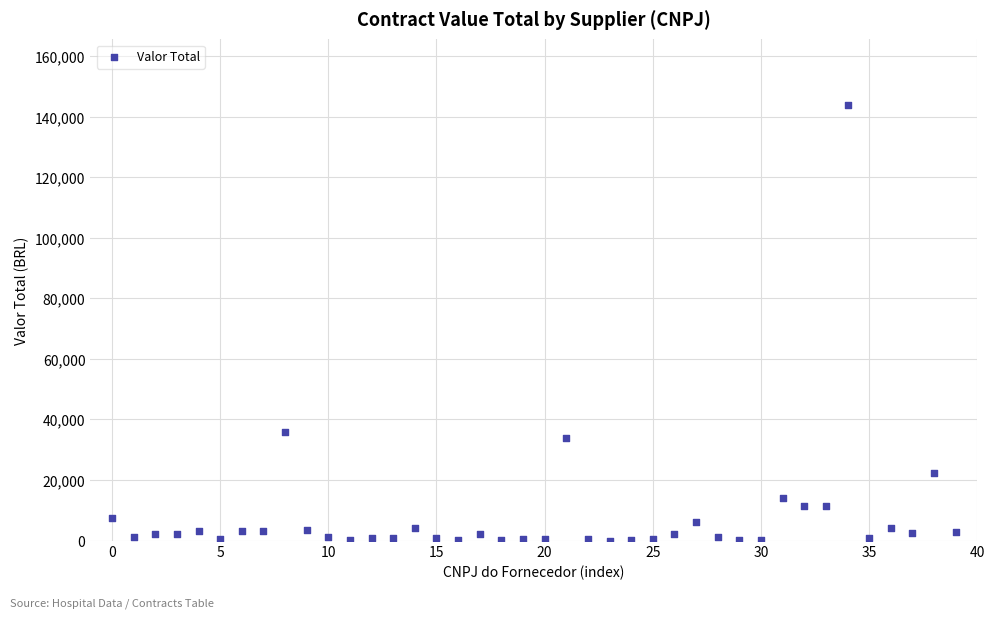

What Y value in the scatter plot is closest to 72001?

36000.0